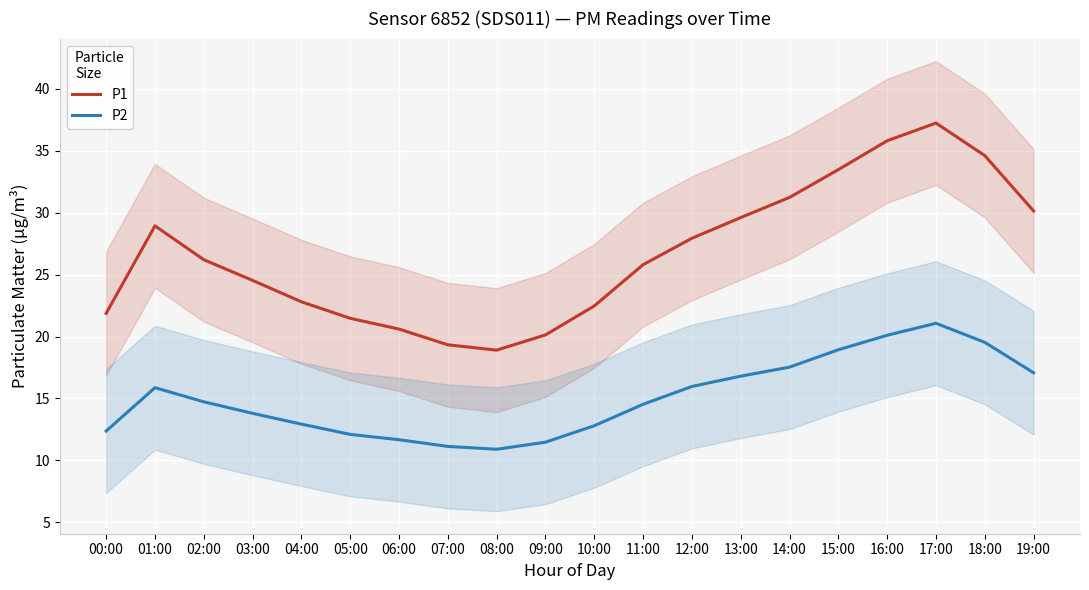

List the labels in order of P1 value, smallest first.

08:00, 07:00, 09:00, 06:00, 05:00, 00:00, 10:00, 04:00, 03:00, 11:00, 02:00, 12:00, 01:00, 13:00, 19:00, 14:00, 15:00, 18:00, 16:00, 17:00